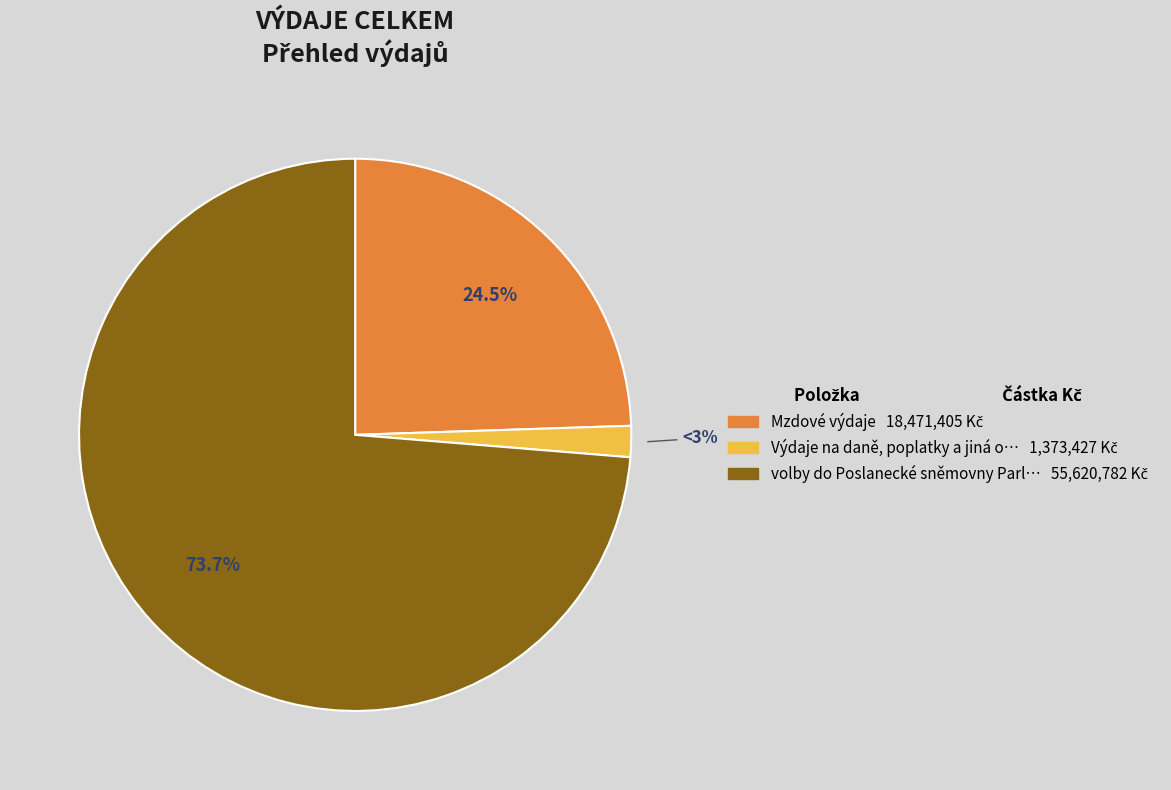

The Výdaje na daně, poplatky a jiná obdobná slice represents 1% of the pie. True or false?

False